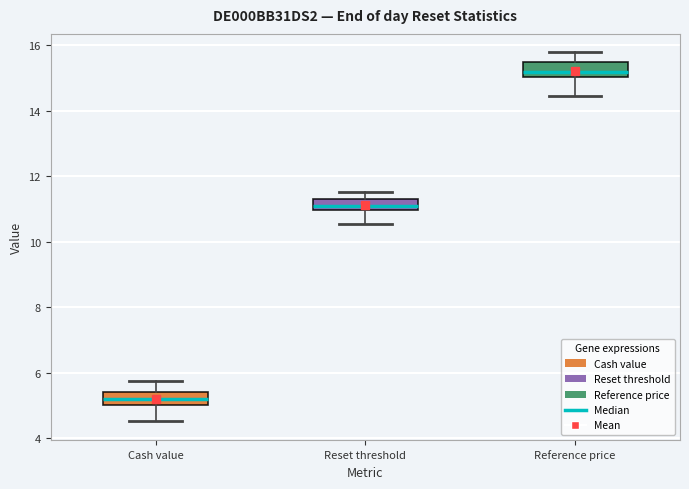

Which box has the highest median line?

Reference price